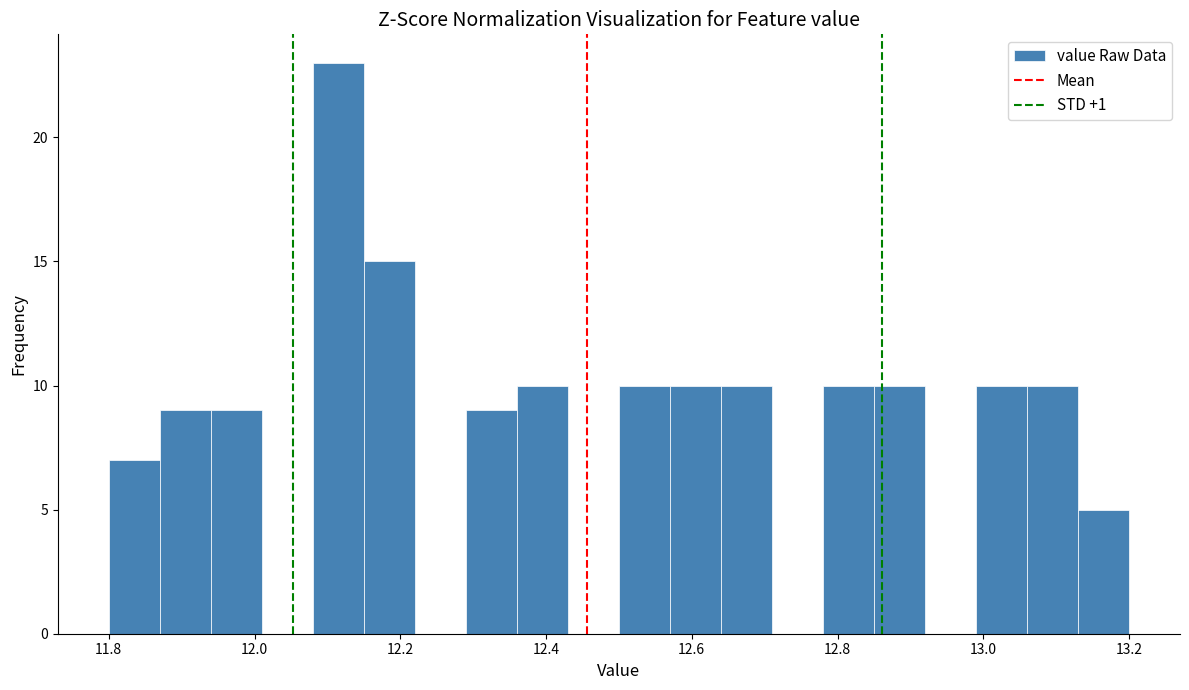

Read against the x-axis, roughly where is the centre of the tallest bar?

12.12